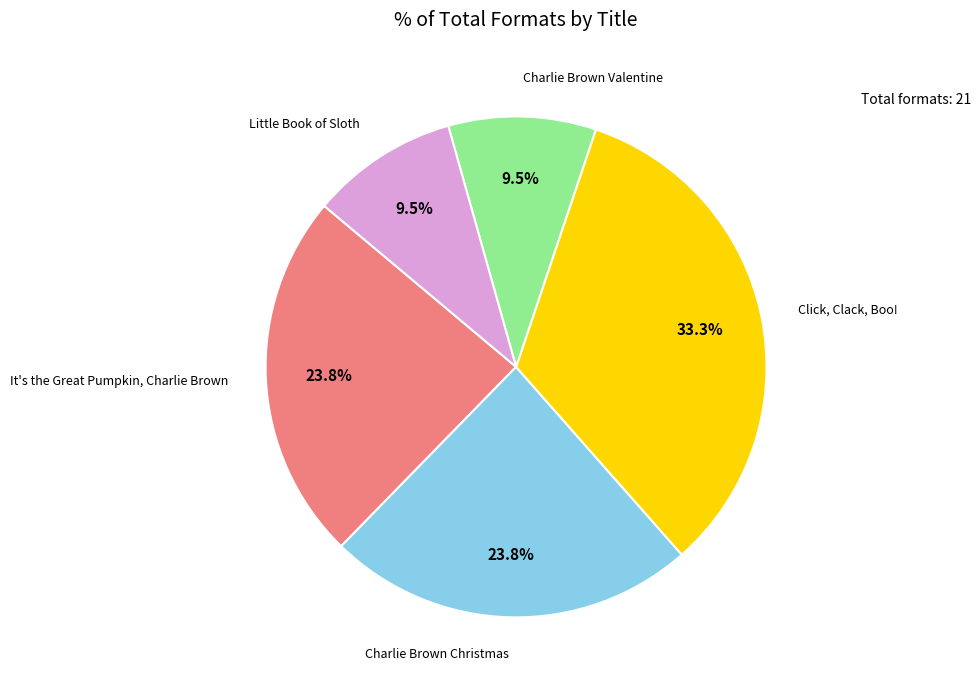

Is there any slice that represents more than half of the pie?

No